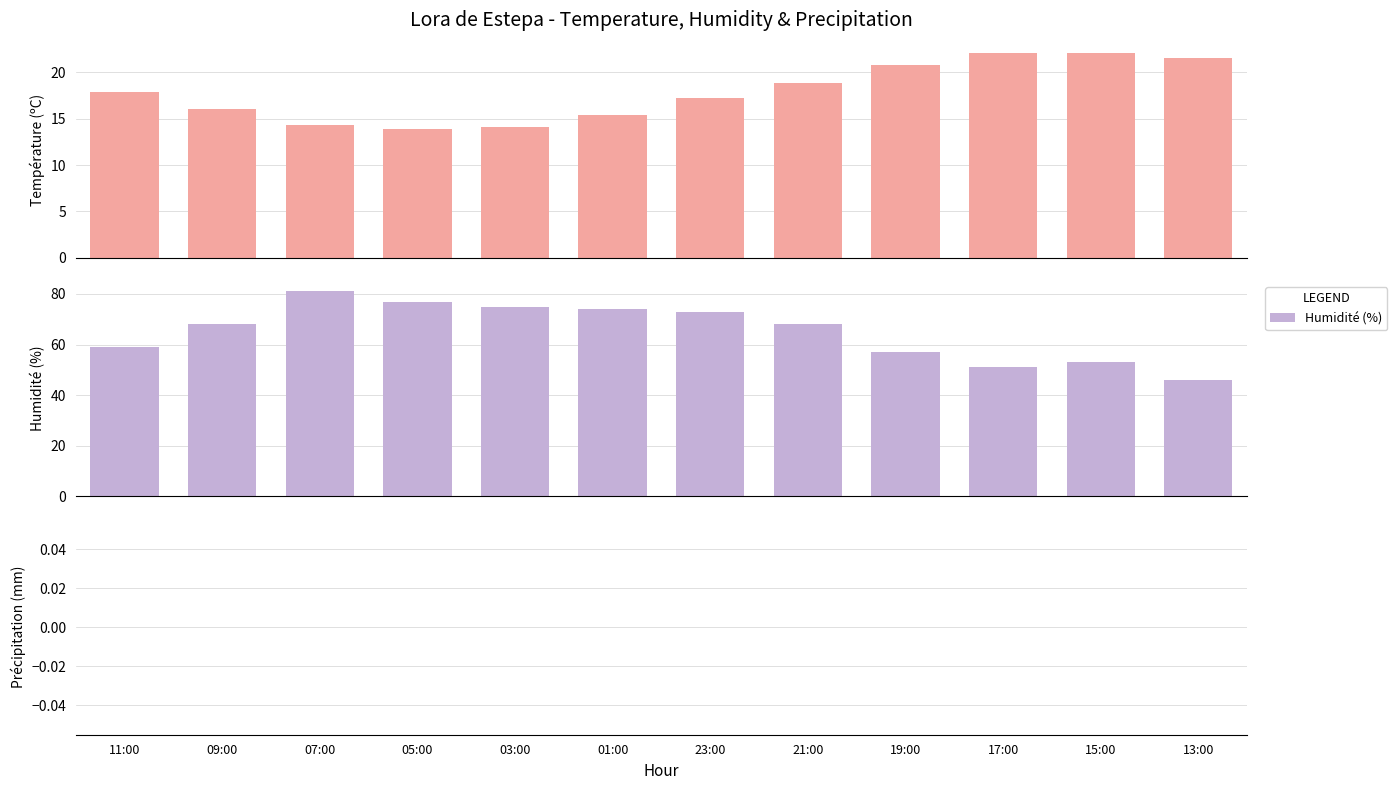

Which category has the lowest value in the Humidité (%) series?

13:00